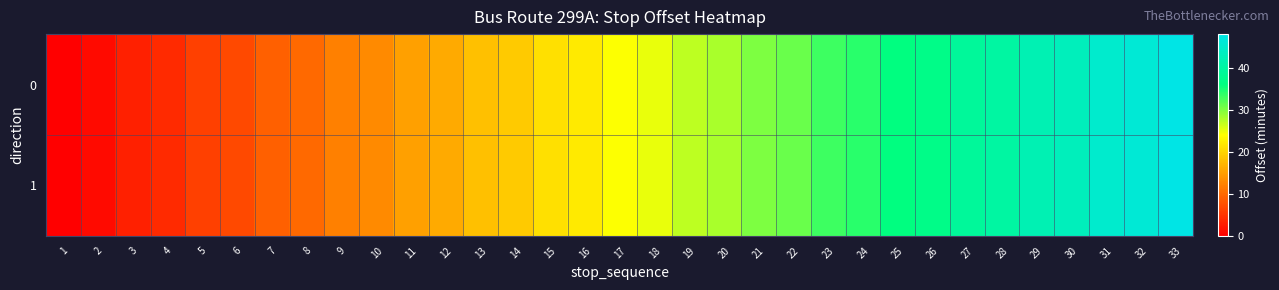

Reading right to left, list all the values displayed in this chart.

0: 33=48	32=46	31=45	30=43	29=42	28=40	27=39	26=37	25=36	24=34	23=33	22=31	21=30	20=28	19=27	18=25	17=24	16=22	15=21	14=19	13=18	12=16	11=15	10=13	9=12	8=10	7=9	6=7	5=6	4=4	3=3	2=1	1=0
1: 33=48	32=46	31=45	30=43	29=42	28=40	27=39	26=37	25=36	24=34	23=33	22=31	21=30	20=28	19=27	18=25	17=24	16=22	15=21	14=19	13=18	12=16	11=15	10=13	9=12	8=10	7=9	6=7	5=6	4=4	3=3	2=1	1=0